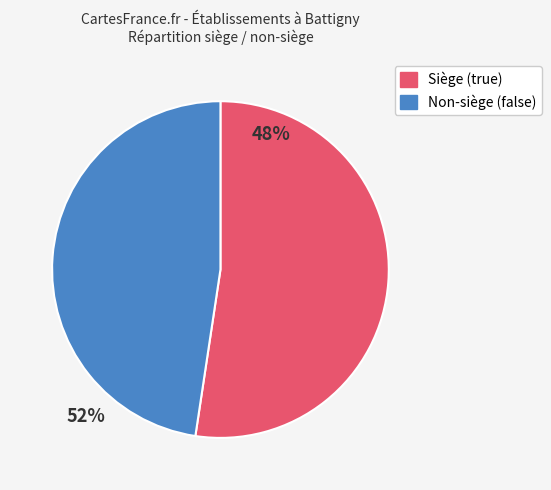

Do Non-siège (false) and Siège (true) together represent more than half of the pie?

Yes